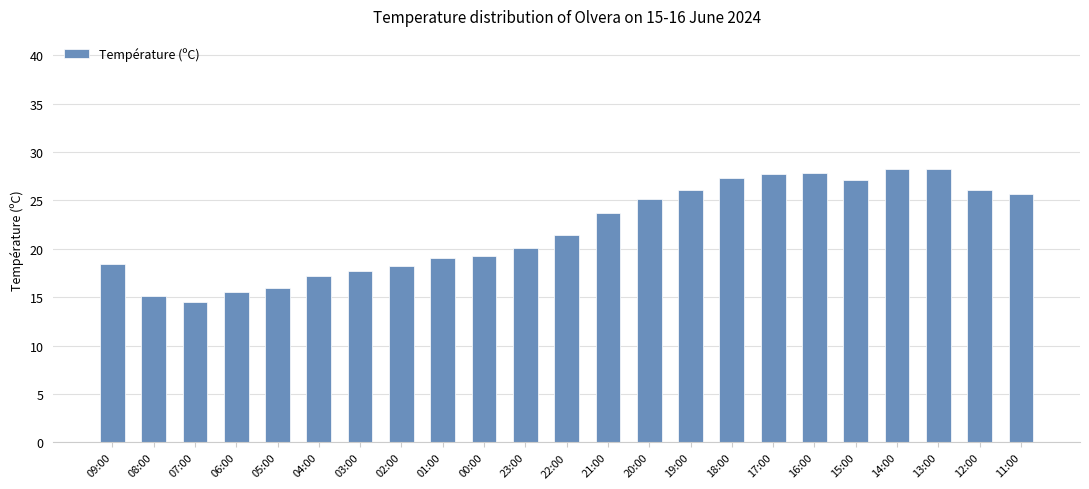

The value at 08:00 is 20.2. True or false?

False